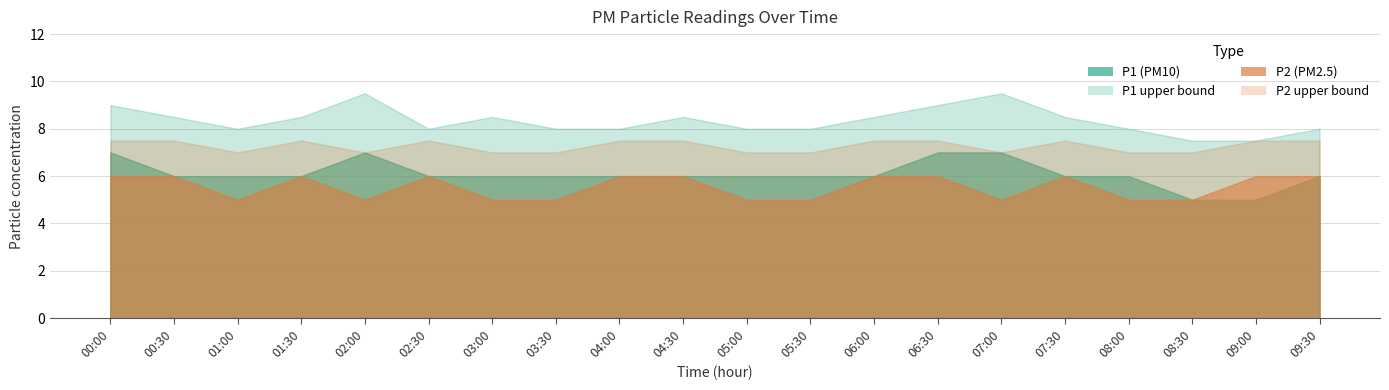

Reading left to right, transcribe all the data shown in this chart.

P1: 7.0	6.0	6.0	6.0	7.0	6.0	6.0	6.0	6.0	6.0	6.0	6.0	6.0	7.0	7.0	6.0	6.0	5.0	5.0	6.0
P2: 6.0	6.0	5.0	6.0	5.0	6.0	5.0	5.0	6.0	6.0	5.0	5.0	6.0	6.0	5.0	6.0	5.0	5.0	6.0	6.0
P1_upper: 9.0	8.5	8.0	8.5	9.5	8.0	8.5	8.0	8.0	8.5	8.0	8.0	8.5	9.0	9.5	8.5	8.0	7.5	7.5	8.0
P2_upper: 7.5	7.5	7.0	7.5	7.0	7.5	7.0	7.0	7.5	7.5	7.0	7.0	7.5	7.5	7.0	7.5	7.0	7.0	7.5	7.5